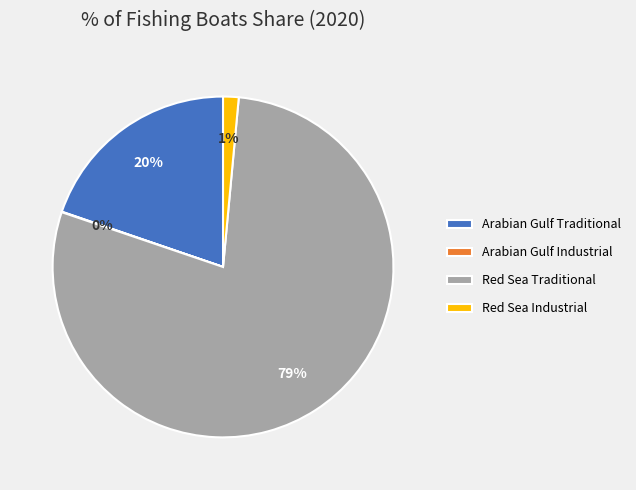

Does Red Sea Traditional represent more than half of the total?

Yes